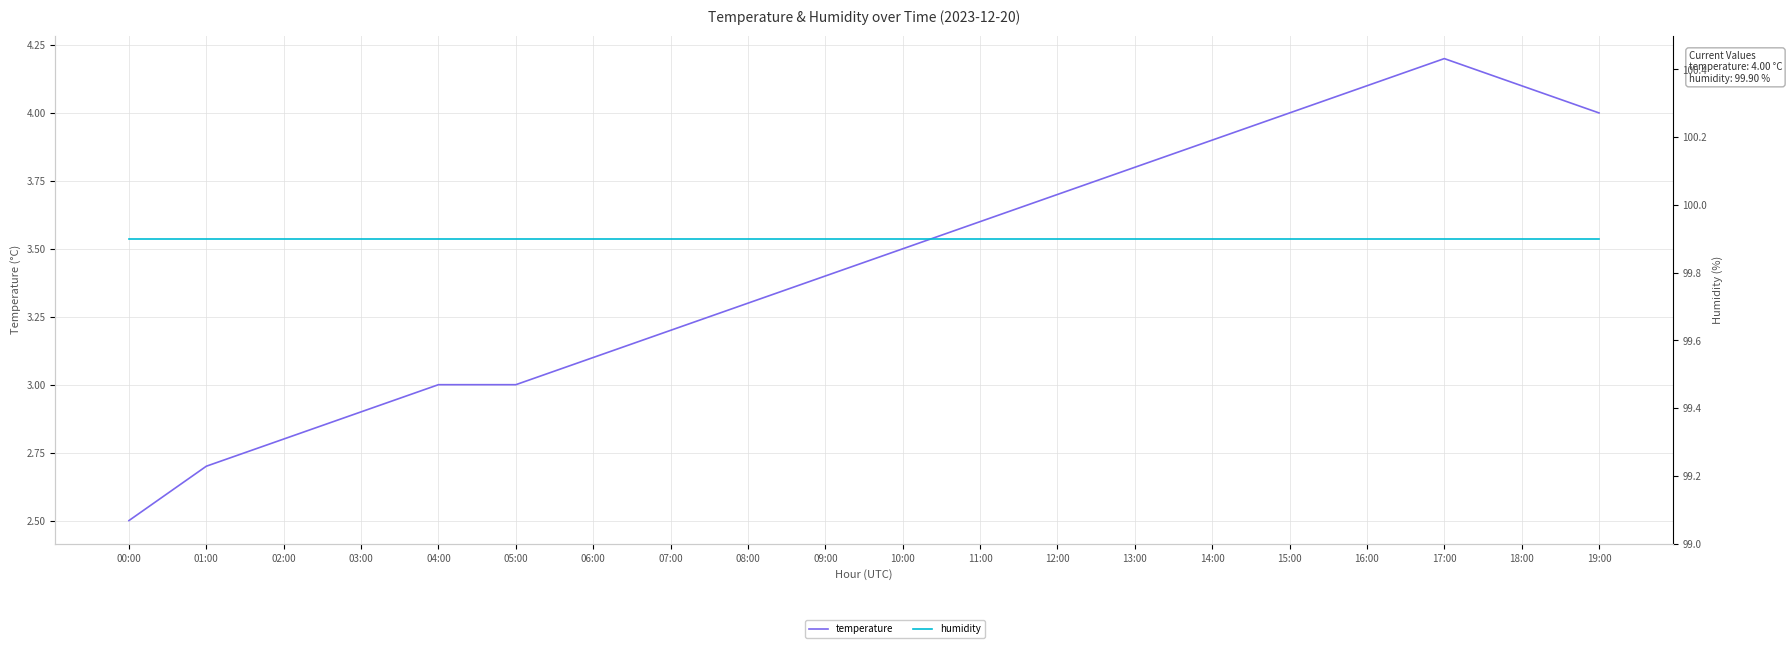

List the series in order of their overall mean, lowest first.

temperature, humidity